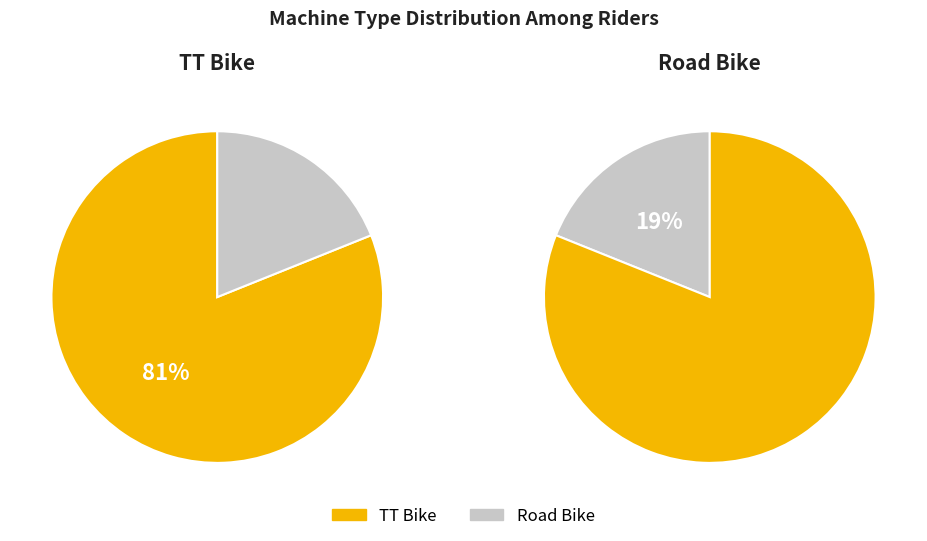

How many segments does this pie chart have?

2